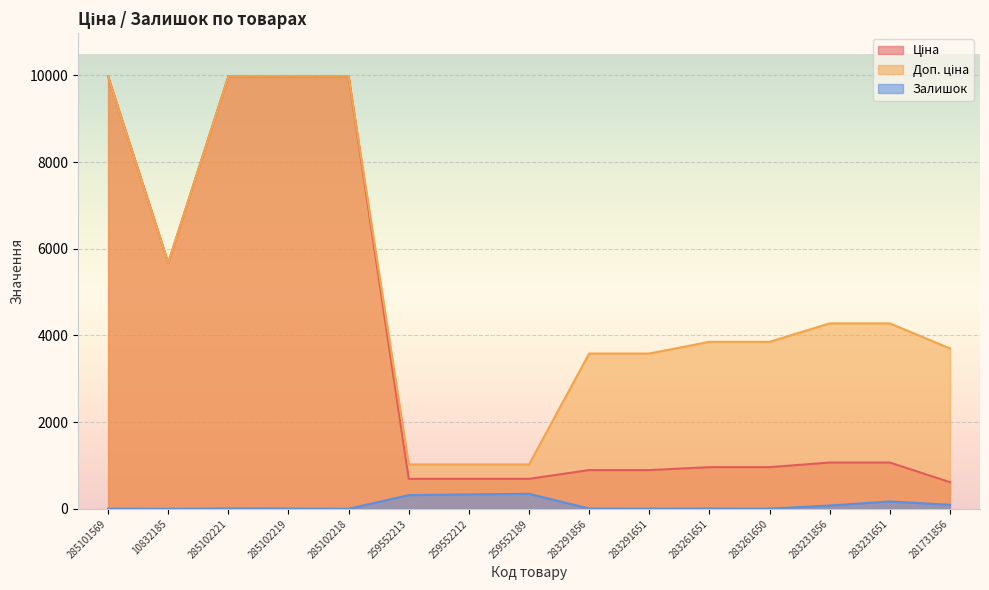

Reading right to left, transcribe all the data shown in this chart.

Ціна: 617.0	1069.8	1069.8	963.5	963.5	895.9	895.9	693.7	693.7	693.7	9975.0	9975.0	9975.0	5673.8	9975.0
Доп. ціна: 3701.9	4279.1	4279.1	3854.0	3854.0	3583.6	3583.6	1024.6	1024.6	1024.6	9975.0	9975.0	9975.0	5673.8	9975.0
Залишок: 94.0	172.0	78.0	6.0	9.0	7.0	9.0	348.0	335.0	318.0	3.0	9.0	11.0	3.0	7.0